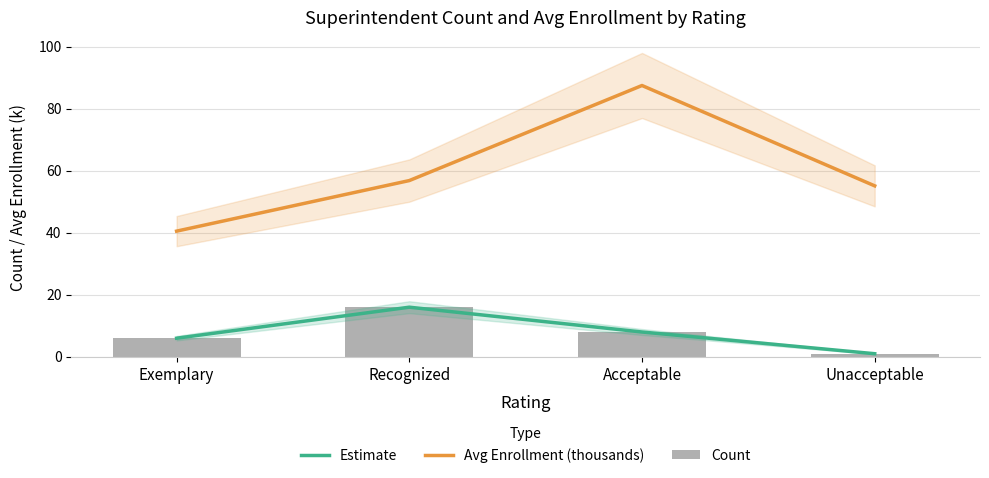

At Acceptable, list the series in order from smallest to largest.

Estimate, Count, Avg Enrollment (thousands)